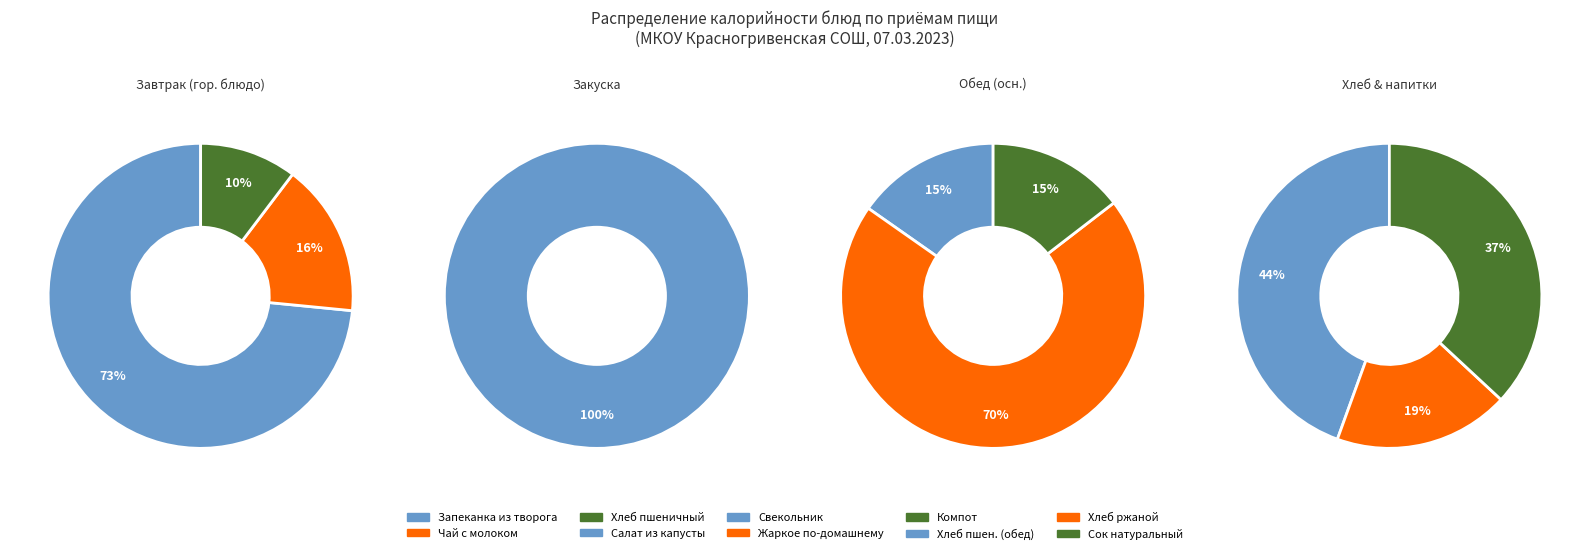

Is the sum of Сок натуральный and свекольник greater than half?

No